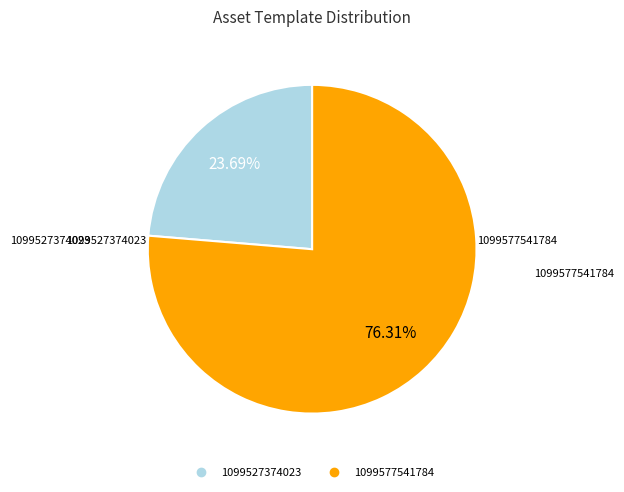

To the nearest percent, what is the difference between the 1099527374023 and 1099577541784 slice percentages?

53%